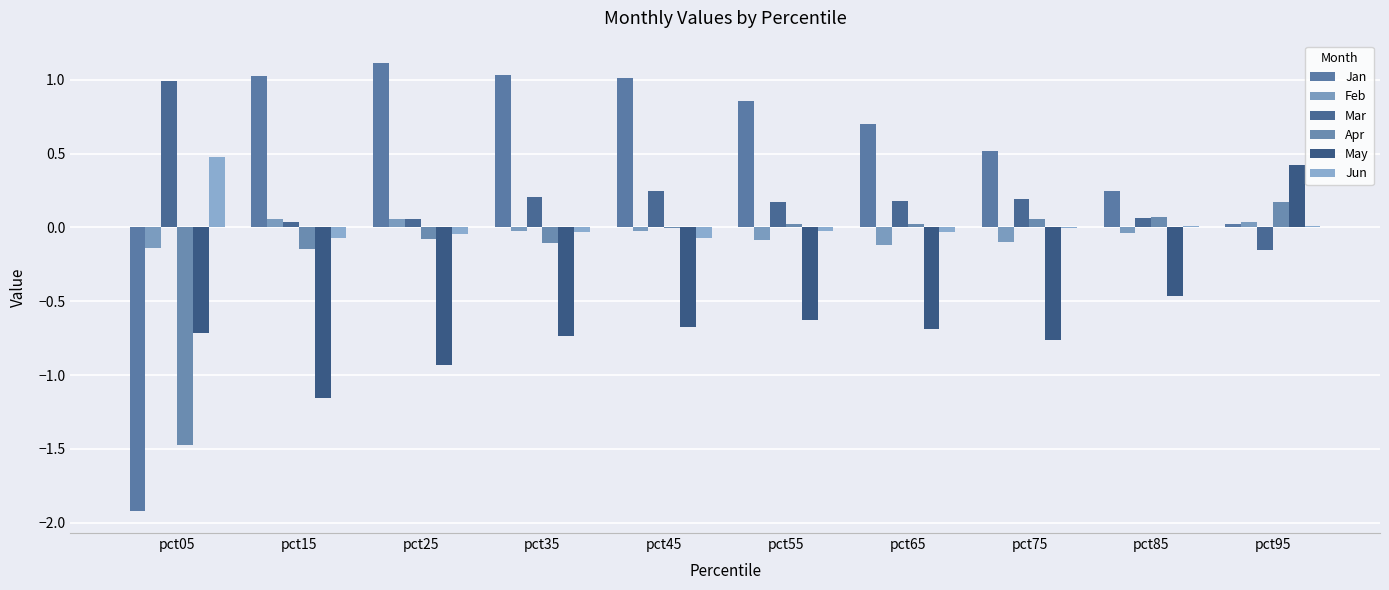

At which label is Mar closest to 0?

pct15